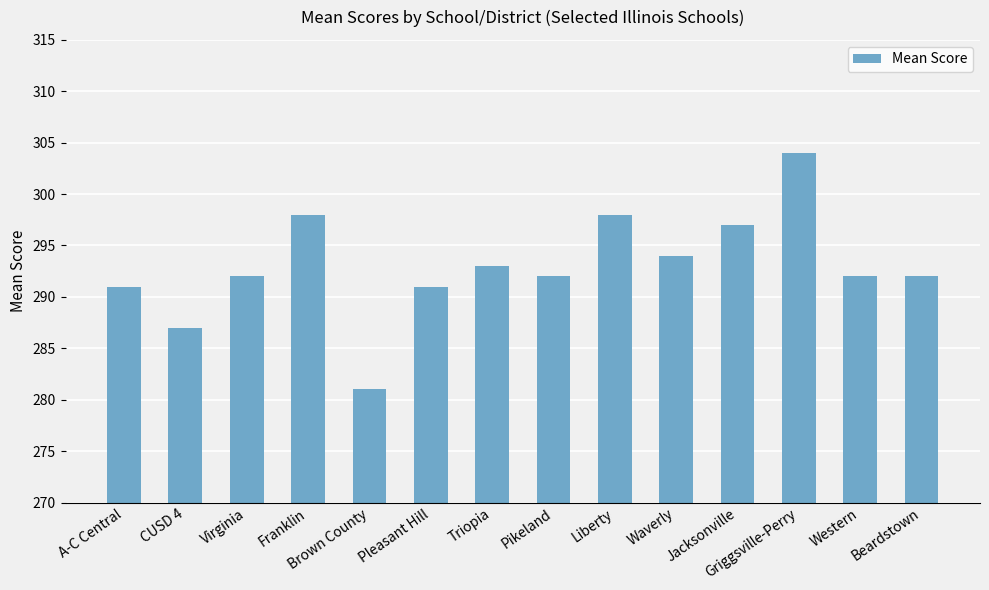

At which category does the chart reach its peak across all series?

Griggsville-Perry